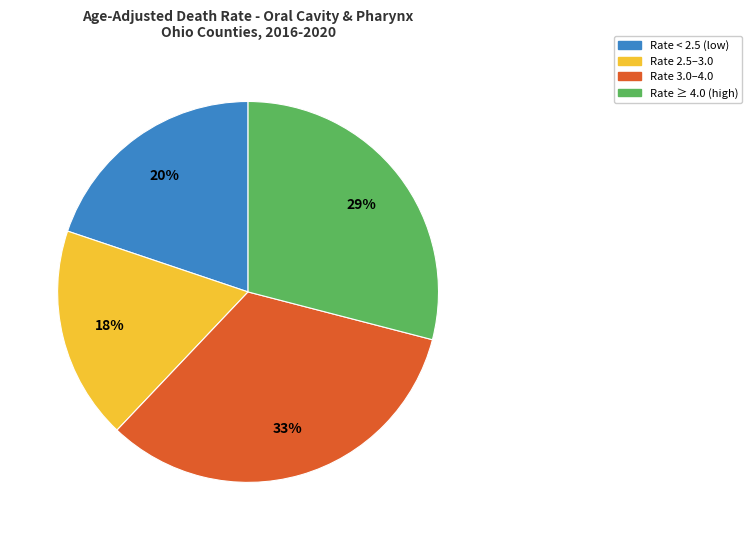

Approximately how many times larger is the value at Rate ≥ 4.0 (high) compared to Rate 2.5–3.0?

1.6